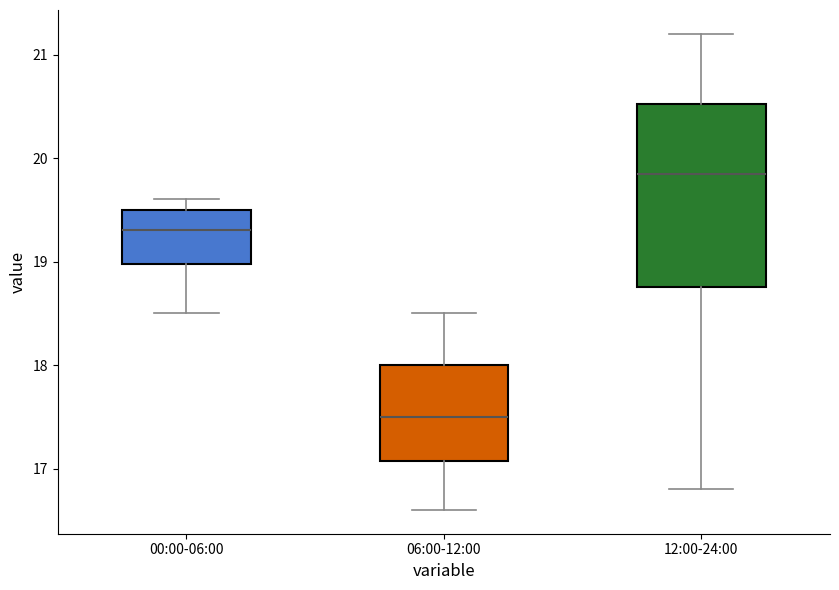

Which box has the lowest median line?

06:00-12:00